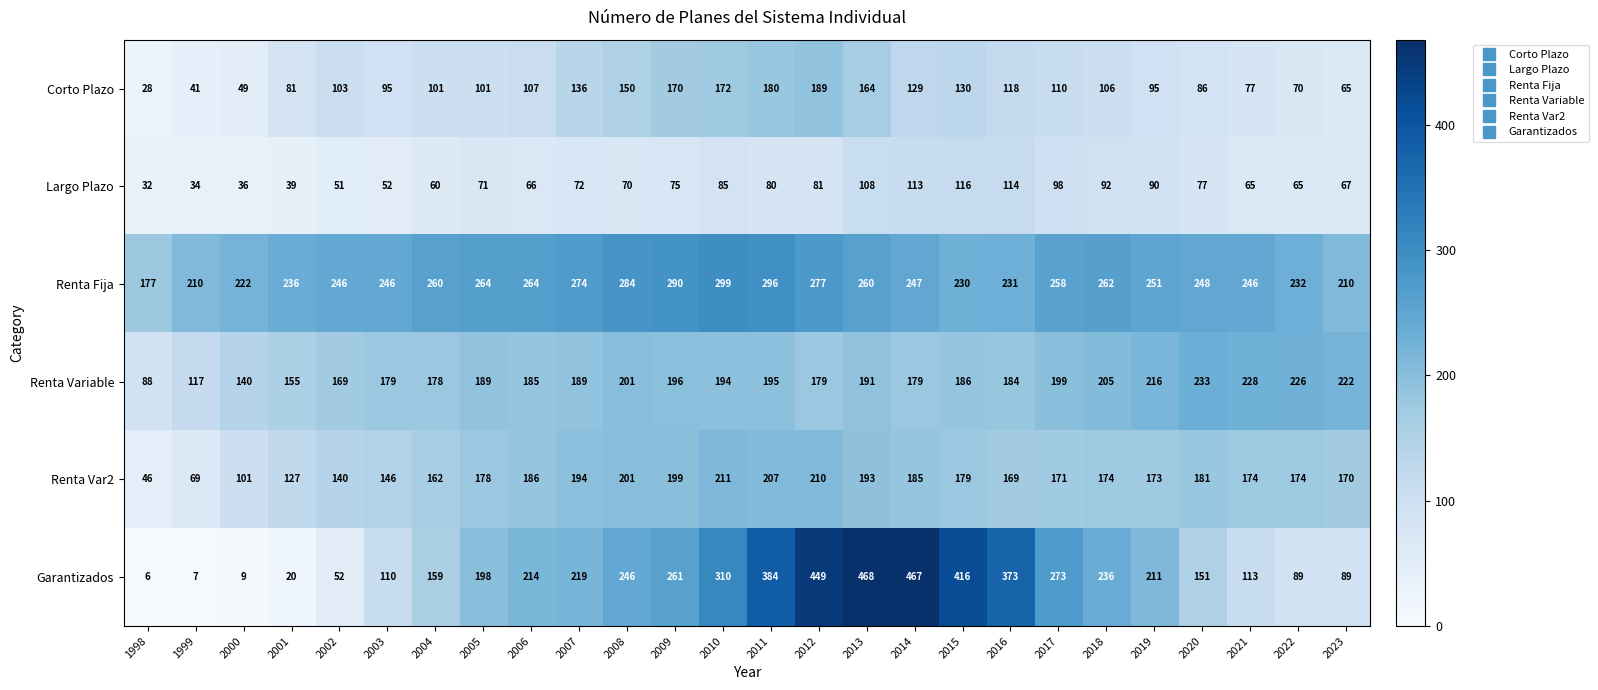

What is the difference between the second highest and minimum values in the Corto Plazo series?

152